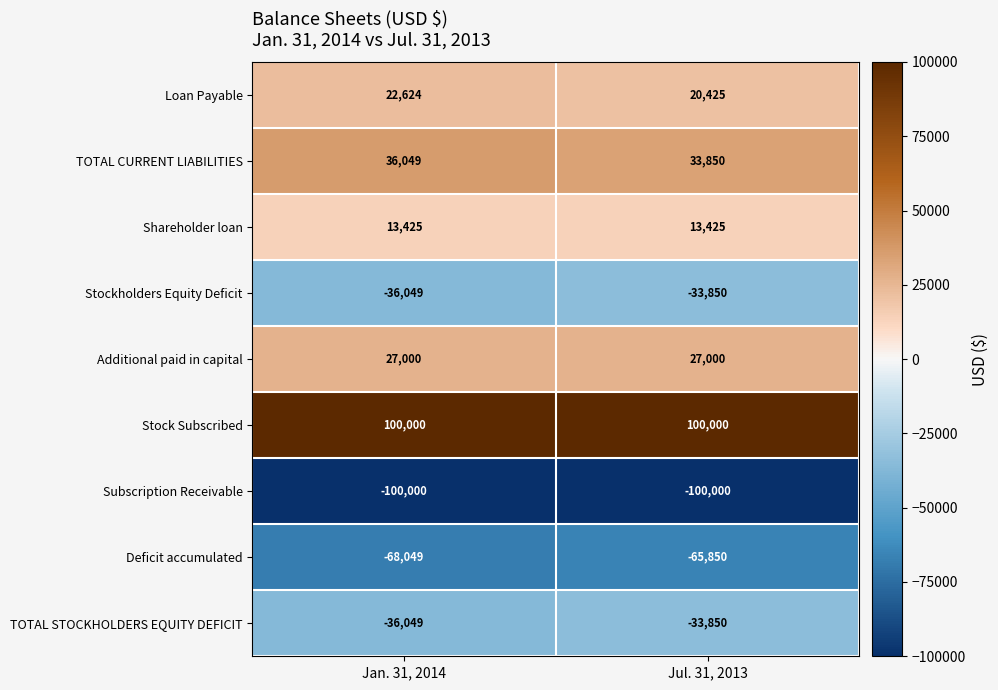

Rank the categories by TOTAL CURRENT LIABILITIES value from lowest to highest.

Jul. 31, 2013, Jan. 31, 2014